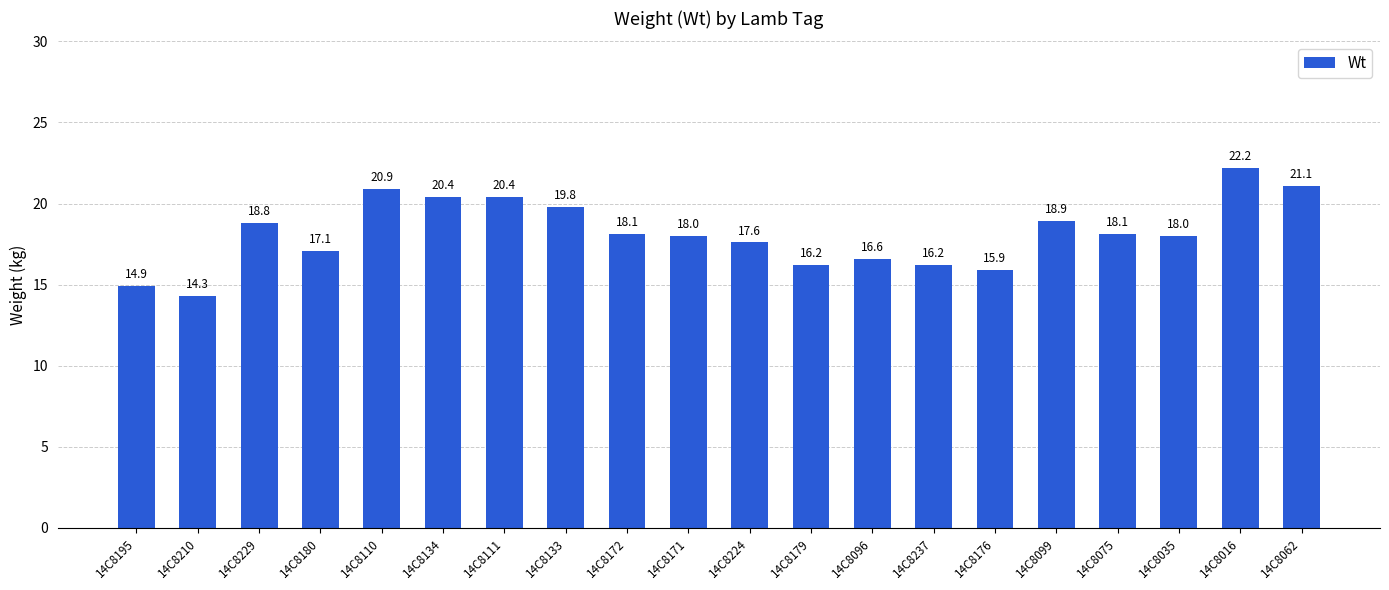

Which has a higher value, 14C8111 or 14C8171?

14C8111